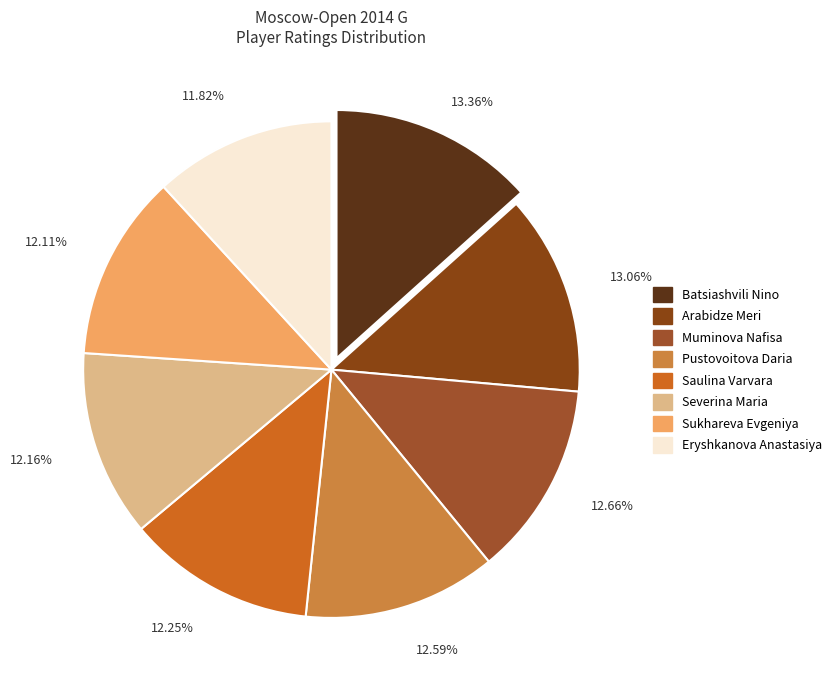

Is there any slice that represents more than half of the pie?

No